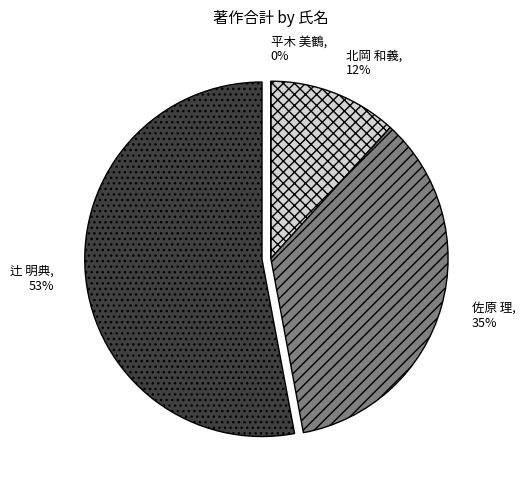

What is the change in value from 北岡 和義 to 辻 明典?

+7